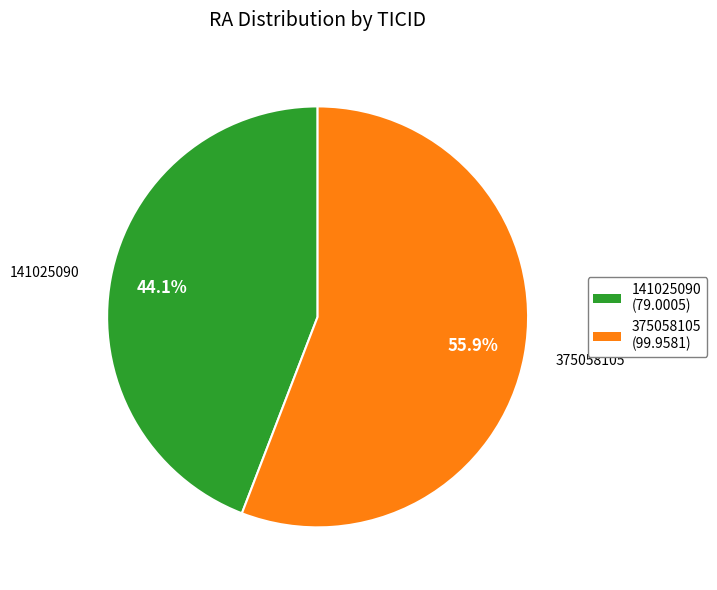

Is there a majority slice in this chart?

Yes